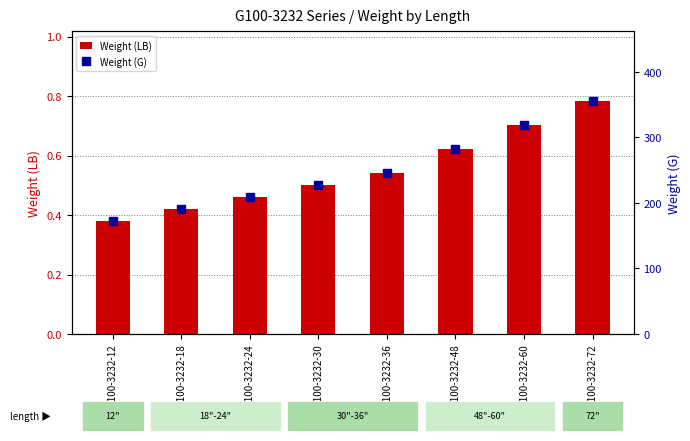

What is the difference between the highest and lowest values at G100-3232-48?

281.6